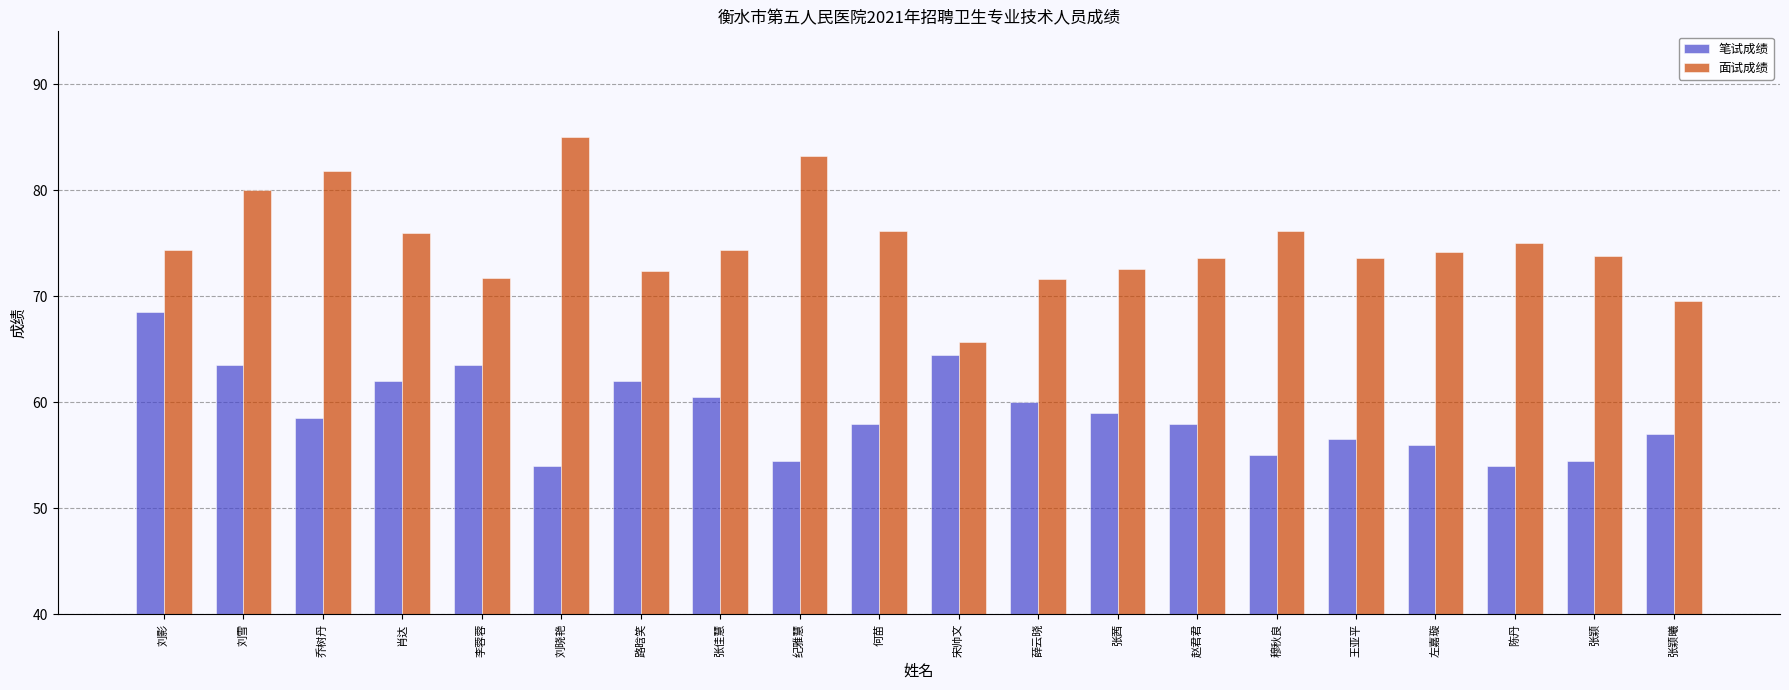

At which label does 面试成绩 reach its minimum?

宋帅文